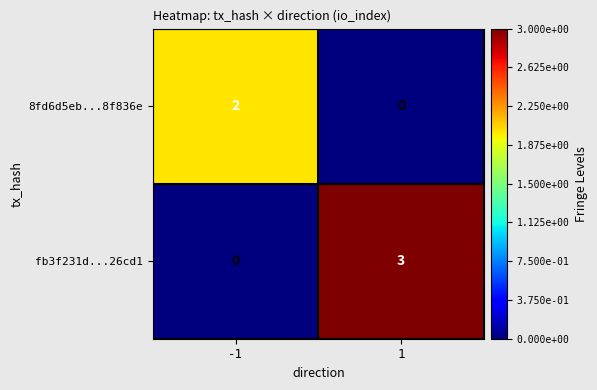

List the series in order of their peak value, highest first.

fb3f231d...26cd1, 8fd6d5eb...8f836e